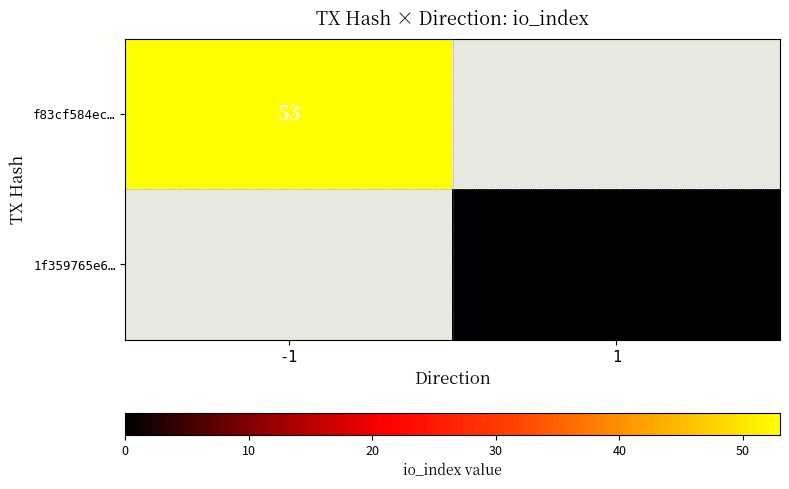

Is it true that f83cf584ec… equals 53 at -1?

True